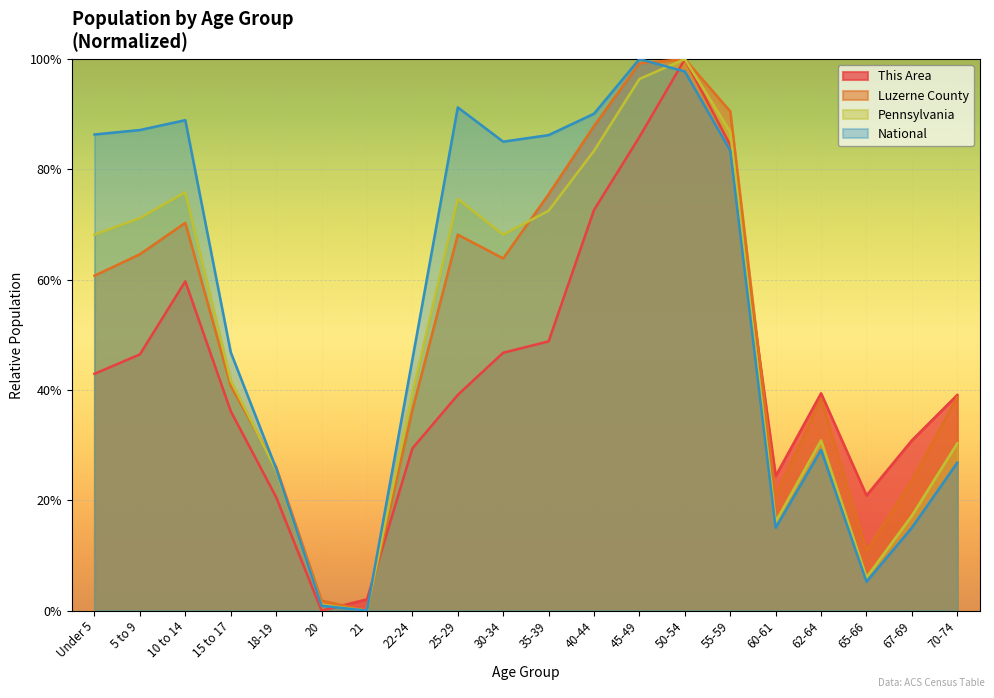

What is the value of the This Area point at the 19th from the left?

0.3